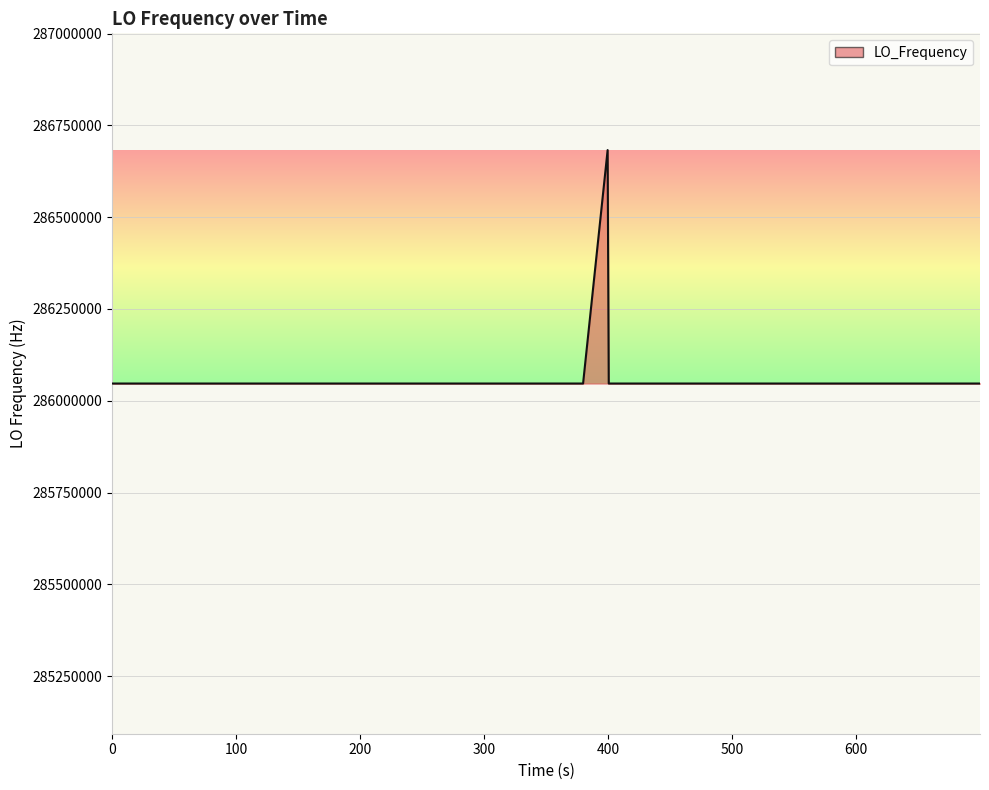

What is the greatest value displayed?

286682705.8